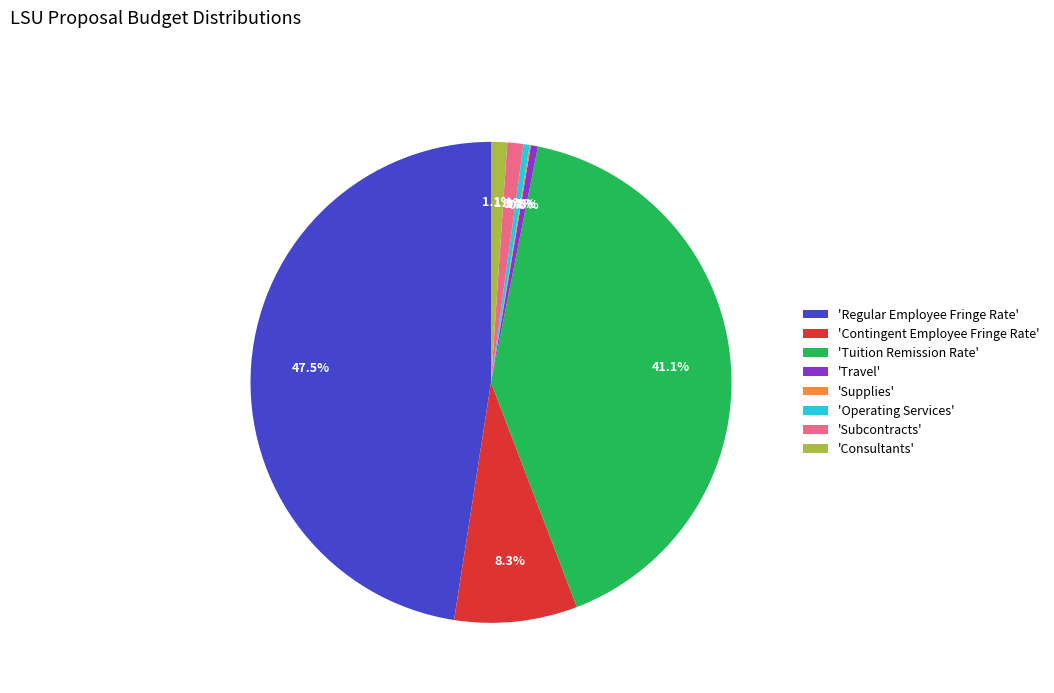

What percentage do 'Consultants' and 'Subcontracts' together represent?

2.2%